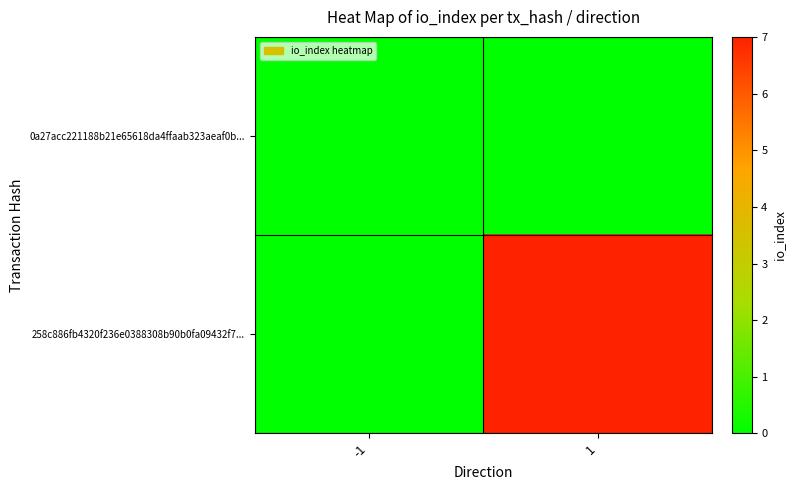

Rank the series by their maximum value, from lowest to highest.

0a27acc221188b21e65618da4ffaab323aeaf0b..., 258c886fb4320f236e0388308b90b0fa09432f7...